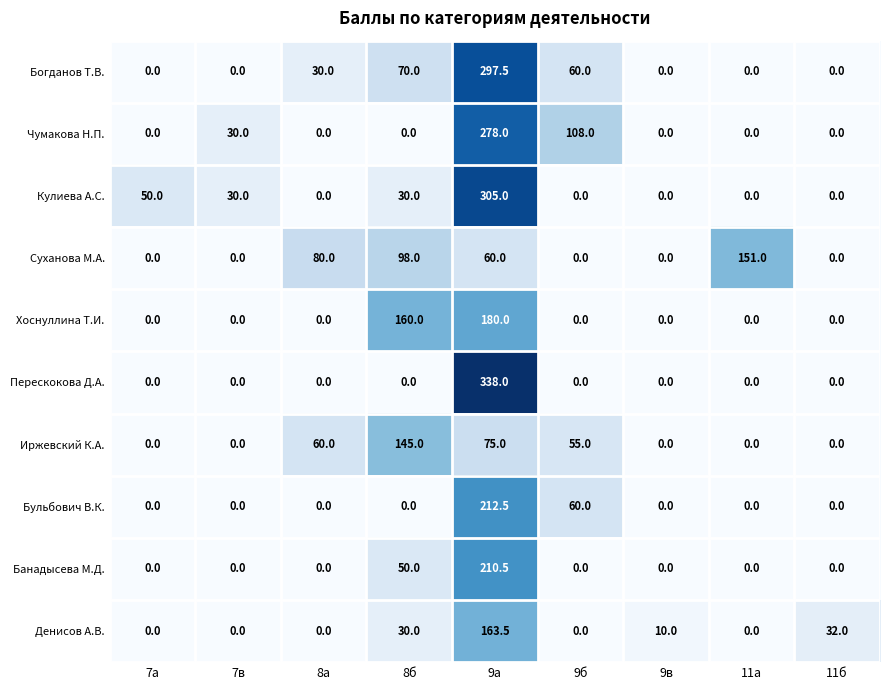

Where is Кулиева А.С. nearest to the value 152?

7а